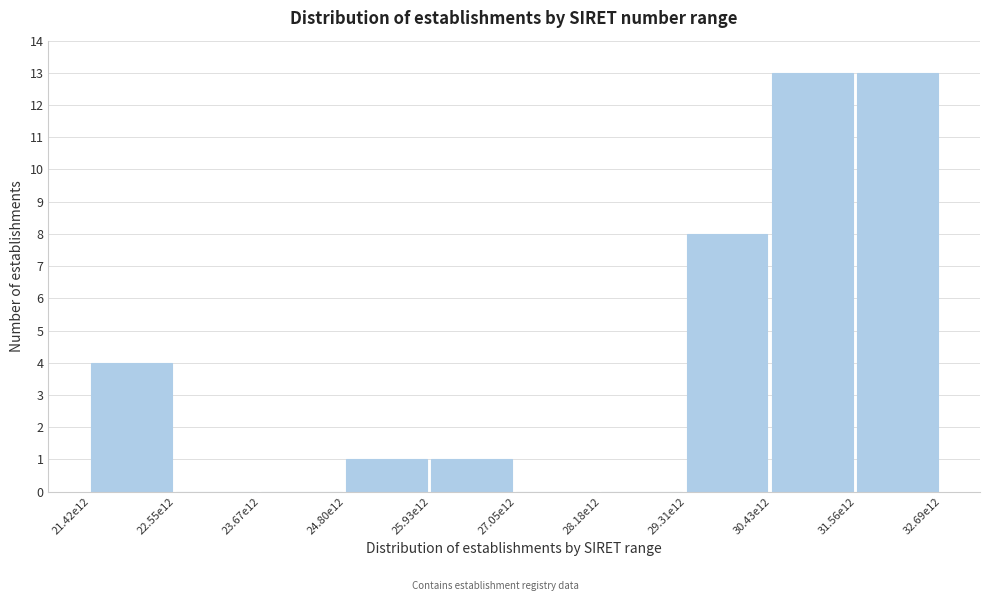

Reading right to left, extract all data points from this chart.

31.56e12=13	30.43e12=13	29.31e12=8	28.18e12=0	27.05e12=0	25.93e12=1	24.80e12=1	23.67e12=0	22.55e12=0	21.42e12=4